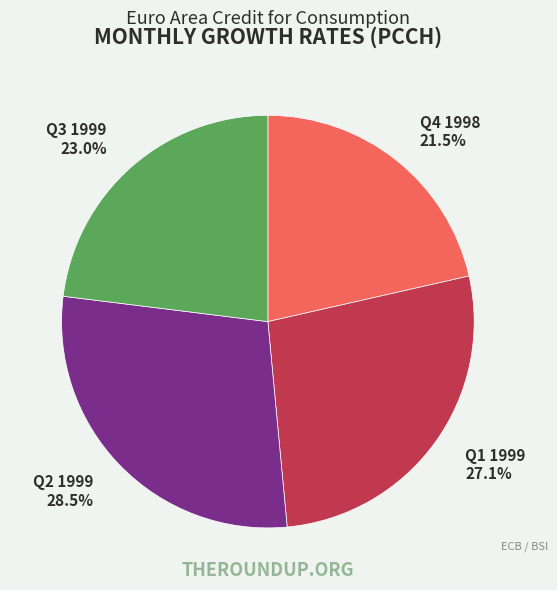

Is there a majority slice in this chart?

No